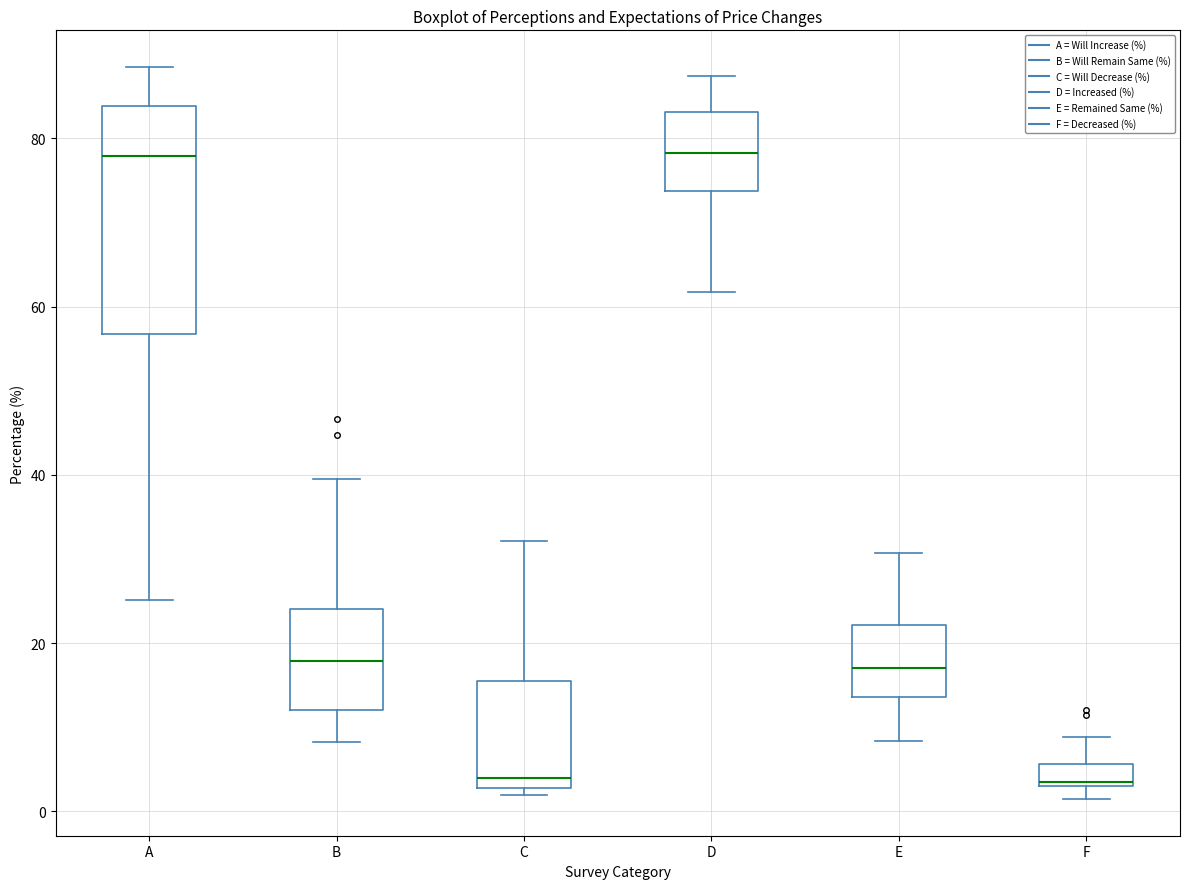

Where is the upper edge of the box for F on the y-axis? The values are not printed on the chart, so give them approximately, as read against the axis.

6